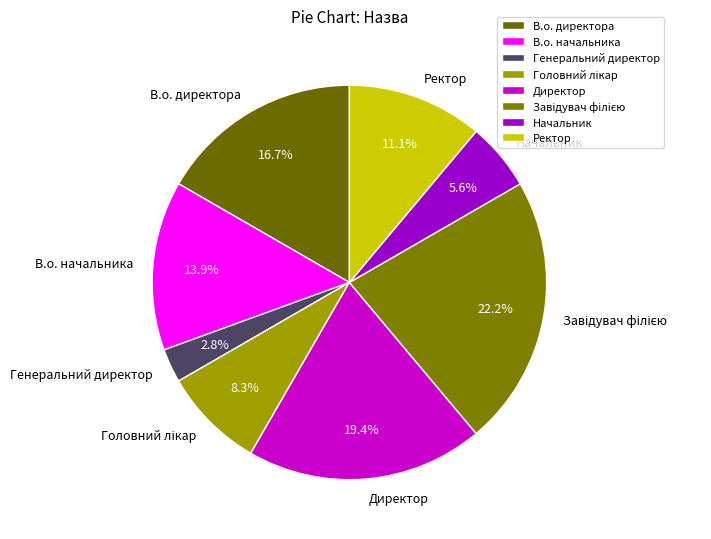

True or false: Директор accounts for 19% of the total.

True